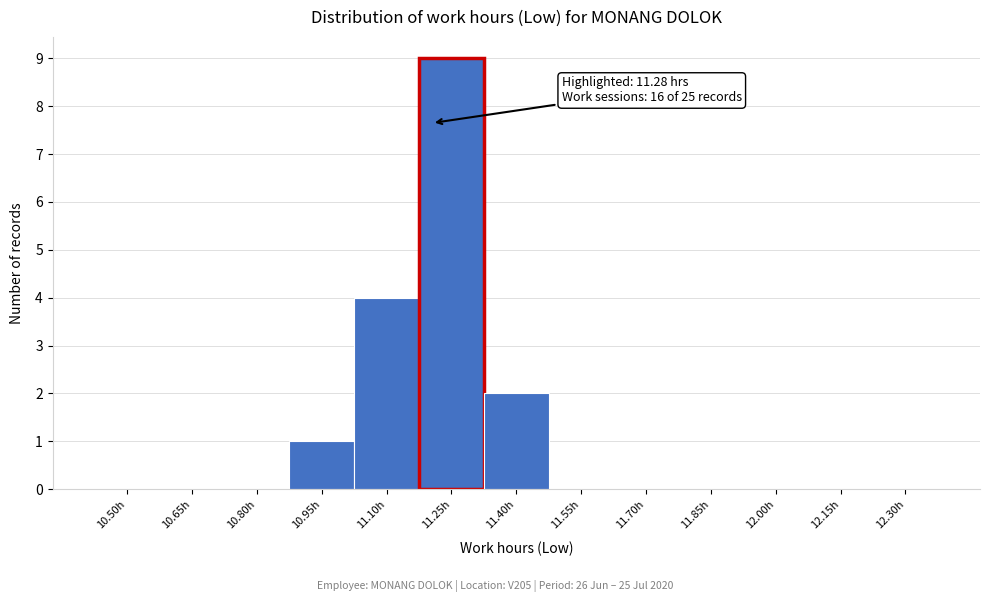

Reading right to left, list all the values displayed in this chart.

12.30h=0	12.15h=0	12.00h=0	11.85h=0	11.70h=0	11.55h=0	11.40h=2	11.25h=9	11.10h=4	10.95h=1	10.80h=0	10.65h=0	10.50h=0